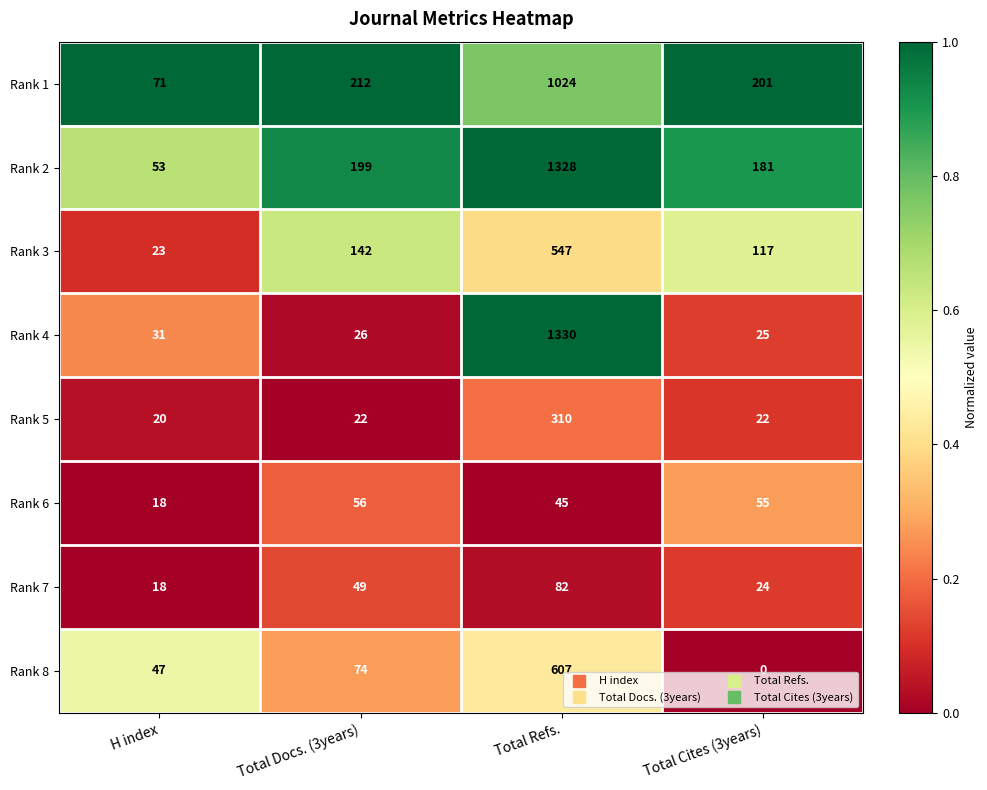

Read the Rank 5 value at Total Refs..

310